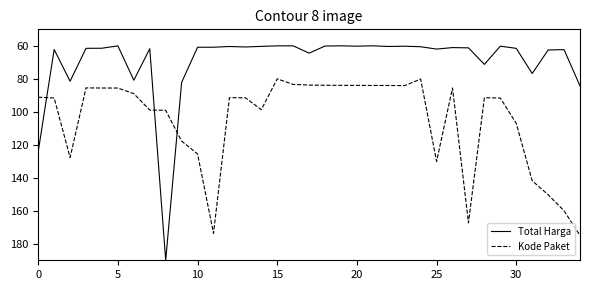

How many times do Total Harga and Kode Paket cross each other?

3